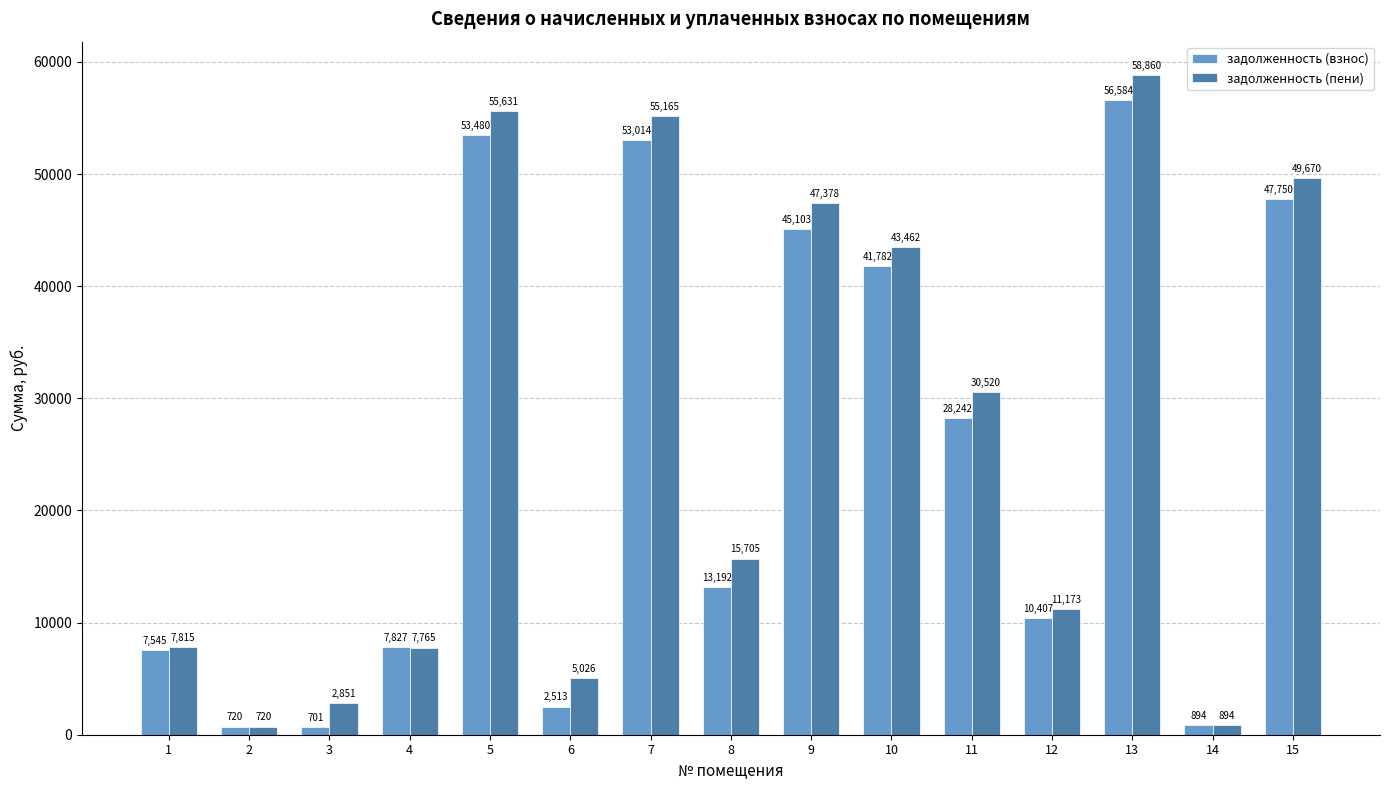

What are all the series names shown in the legend?

задолженность (взнос), задолженность (пени)